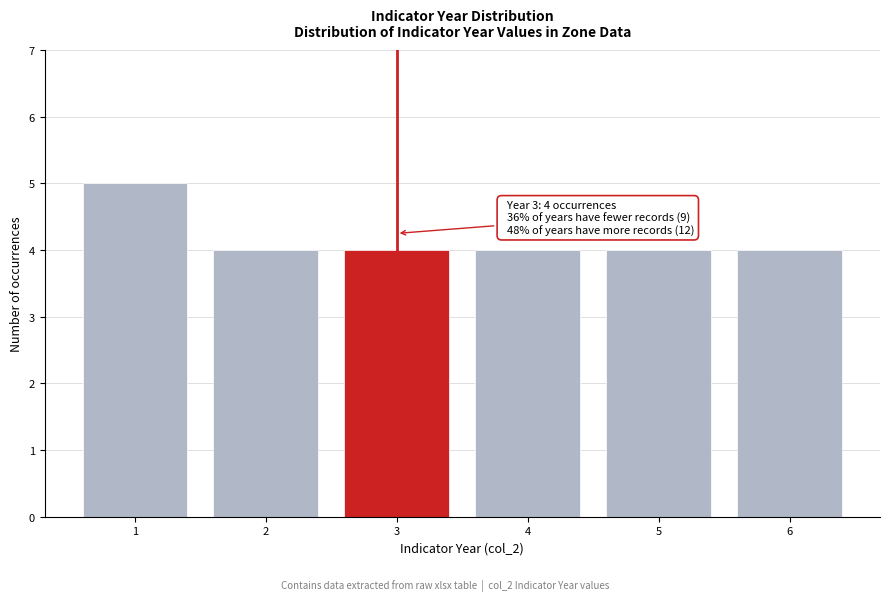

Over which range of the x-axis is the bar tallest?

0.5 to 1.5